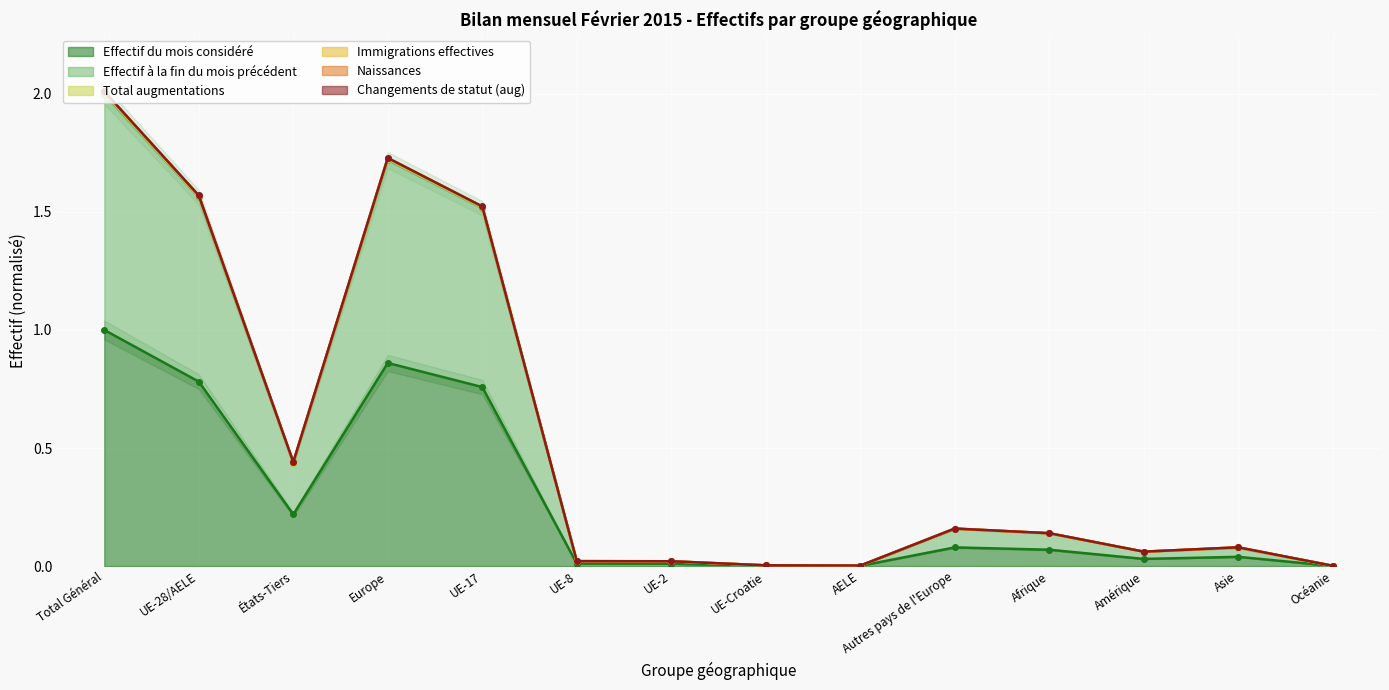

How many lines are shown in the chart?

3